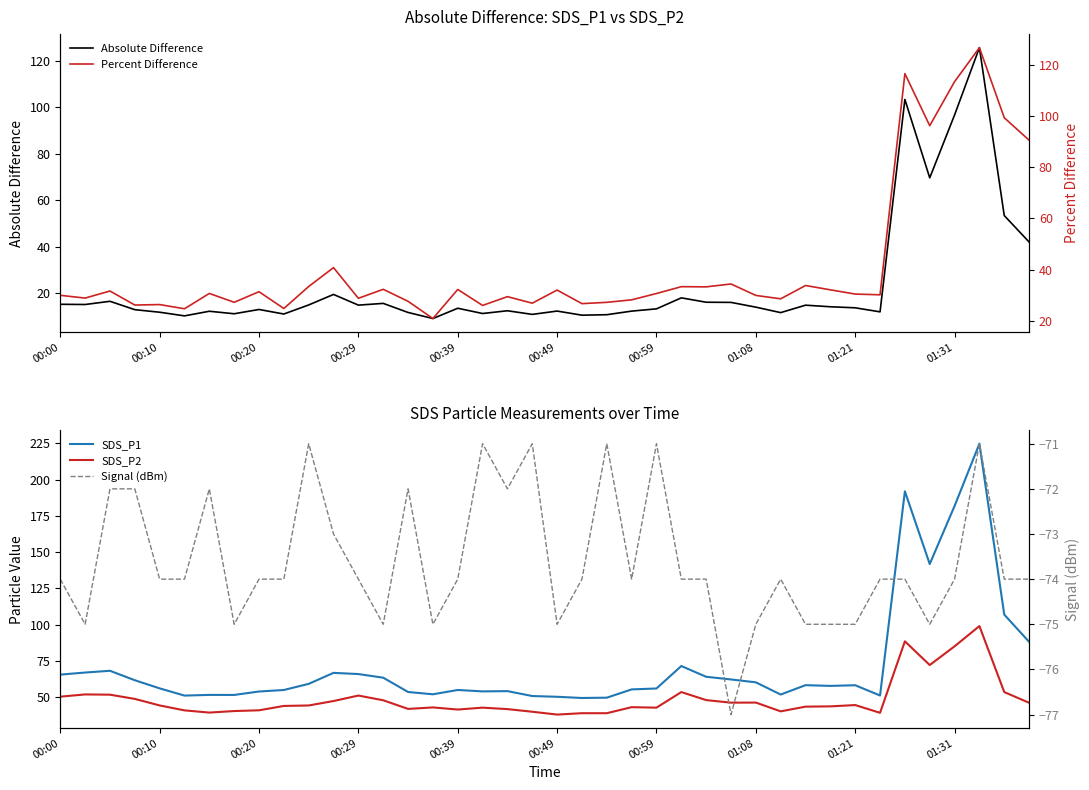

What is the difference between the maximum and minimum values in the Percent Difference series?

105.7